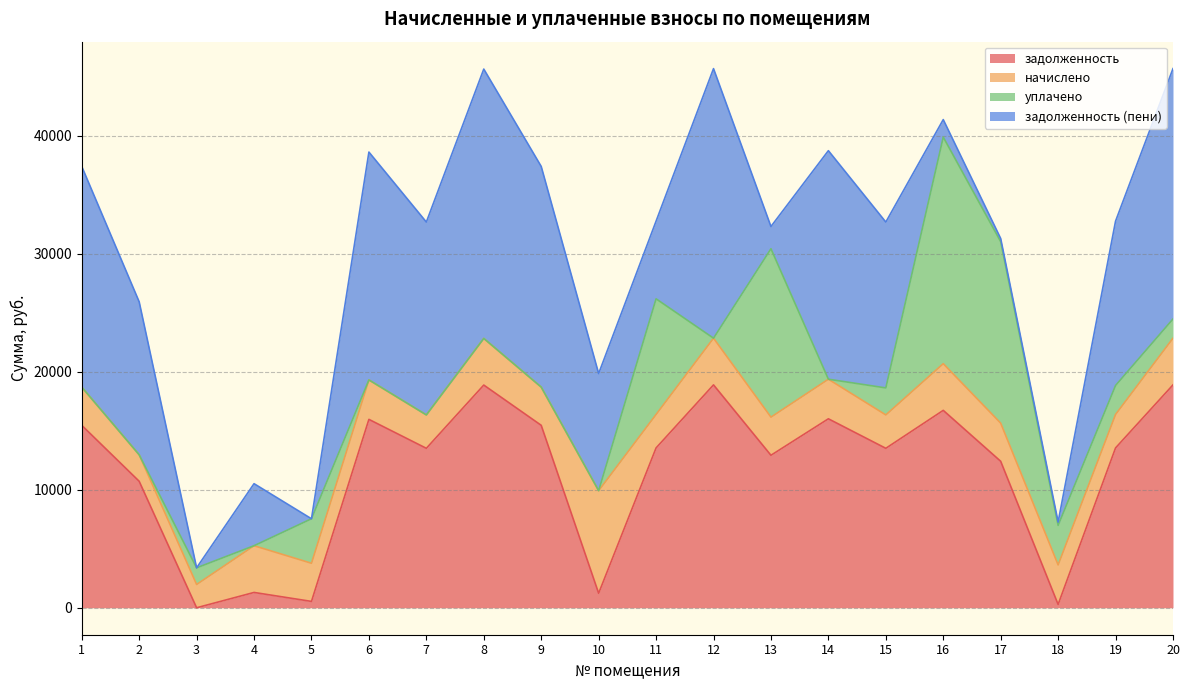

Between 10 and 17, which is larger?

17